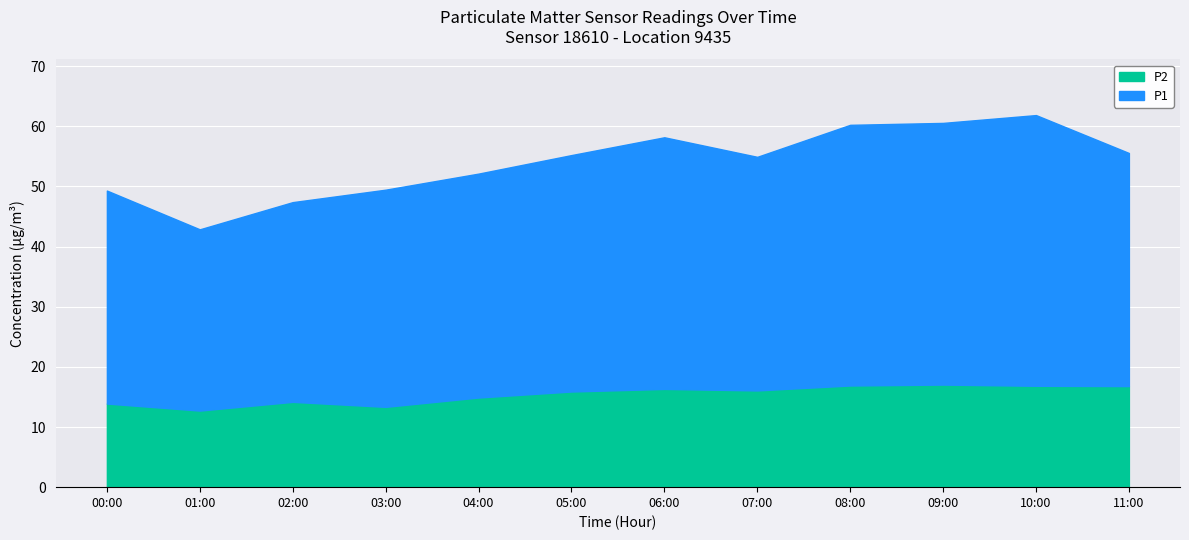

Reading left to right, what are all the values shown in this chart?

P1: 00:00=35.4	01:00=30.1	02:00=33.2	03:00=36.1	04:00=37.2	05:00=39.3	06:00=41.8	07:00=38.8	08:00=43.3	09:00=43.5	10:00=45.0	11:00=38.8
P2: 00:00=13.9	01:00=12.7	02:00=14.2	03:00=13.3	04:00=14.9	05:00=15.9	06:00=16.3	07:00=16.1	08:00=16.9	09:00=17.1	10:00=16.9	11:00=16.8